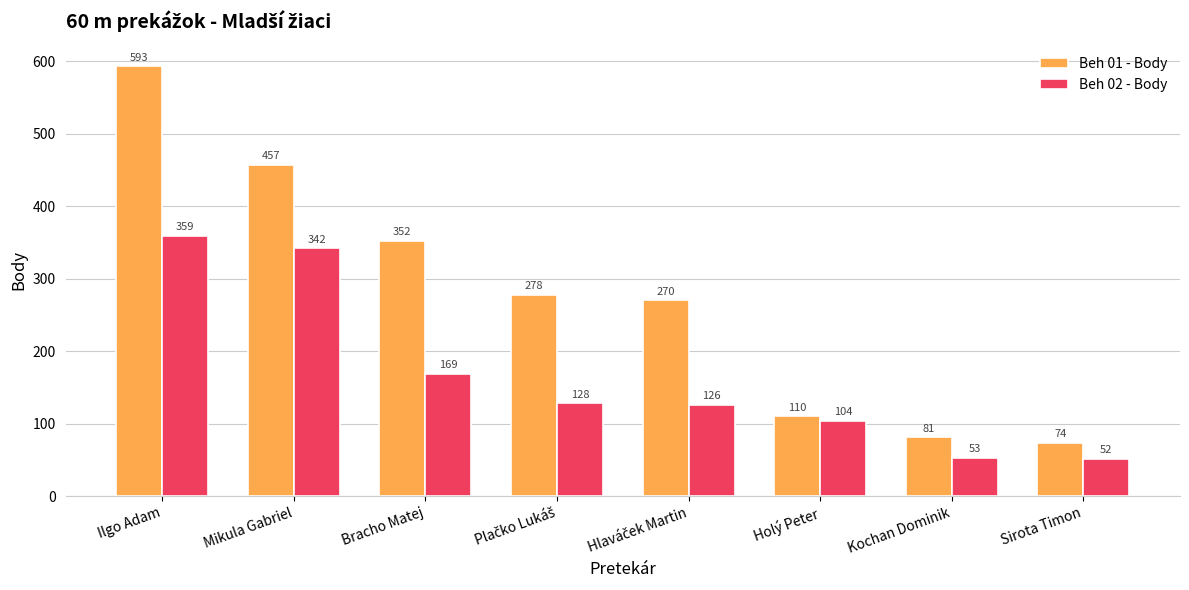

How many bars are there in each group?

2